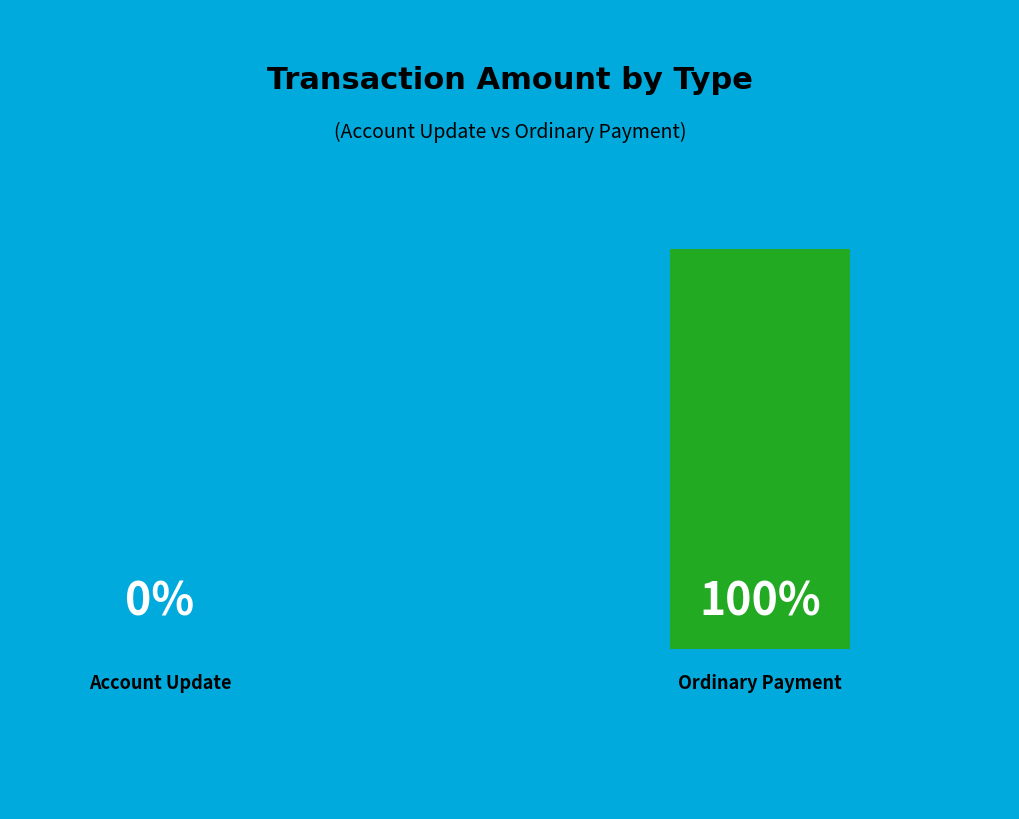

To the nearest percent, what is the difference between the largest and smallest slice percentages?

100%